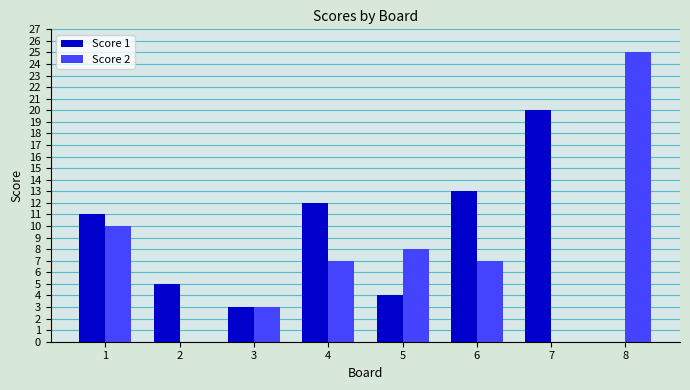

What is the sum of the Score 1 values at 2 and 8?

5